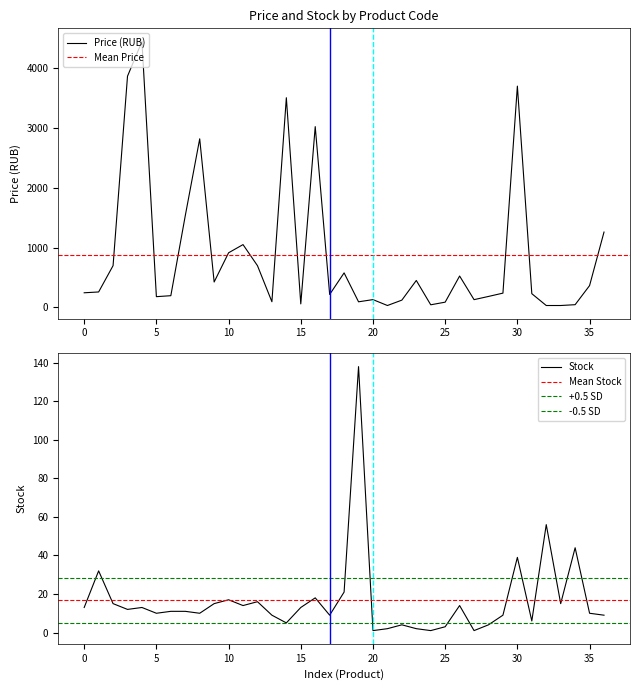

What is the maximum value for Price (RUB)?

4448.6